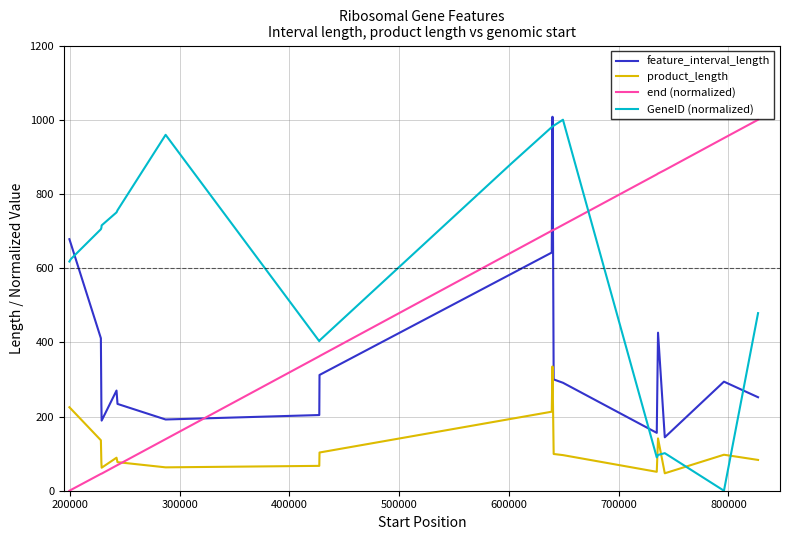

Count the number of data series in this chart.

4